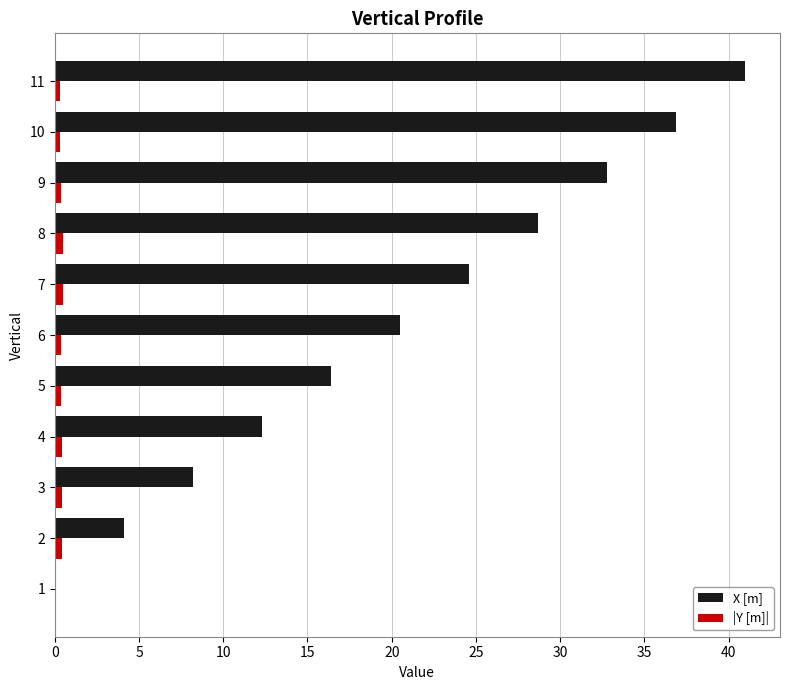

Which series changed the most between 4 and 9?

X [m]